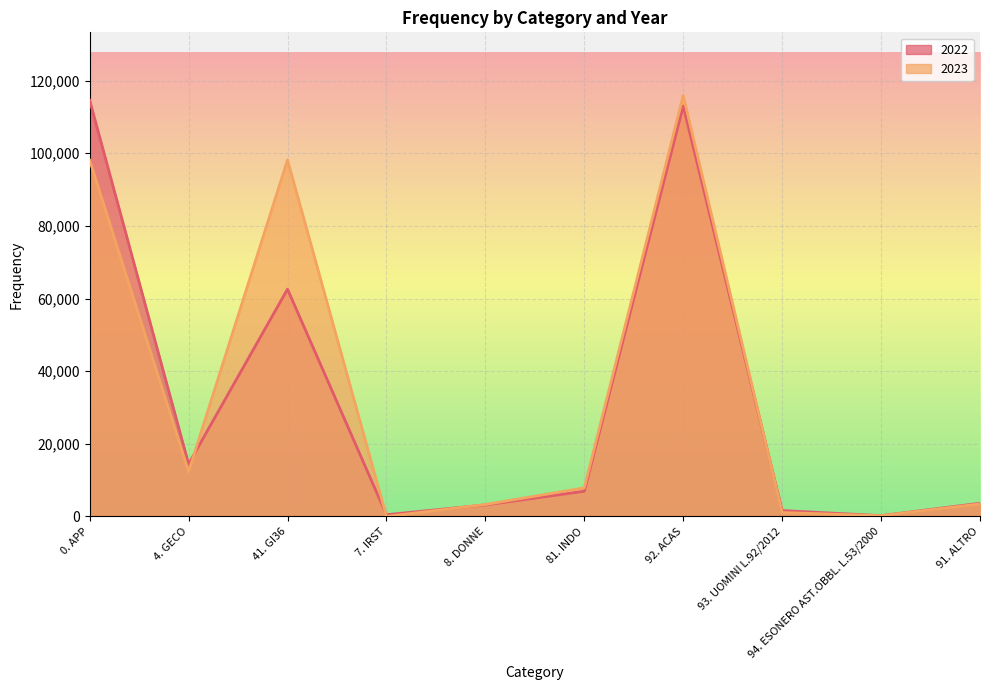

Reading left to right, transcribe all the data shown in this chart.

2022: 114593	14446	62585	482	3171	6940	112987	1627	222	3635
2023: 98107	12339	98172	0	3295	7875	115900	1077	211	3453